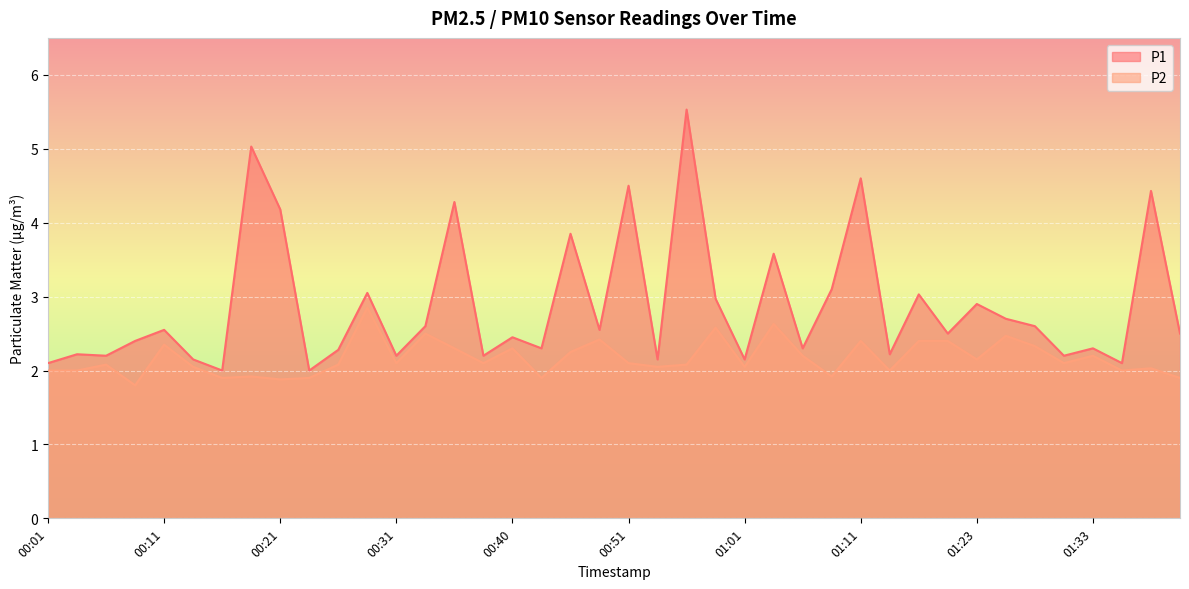

Which series has the largest total across all categories?

P1